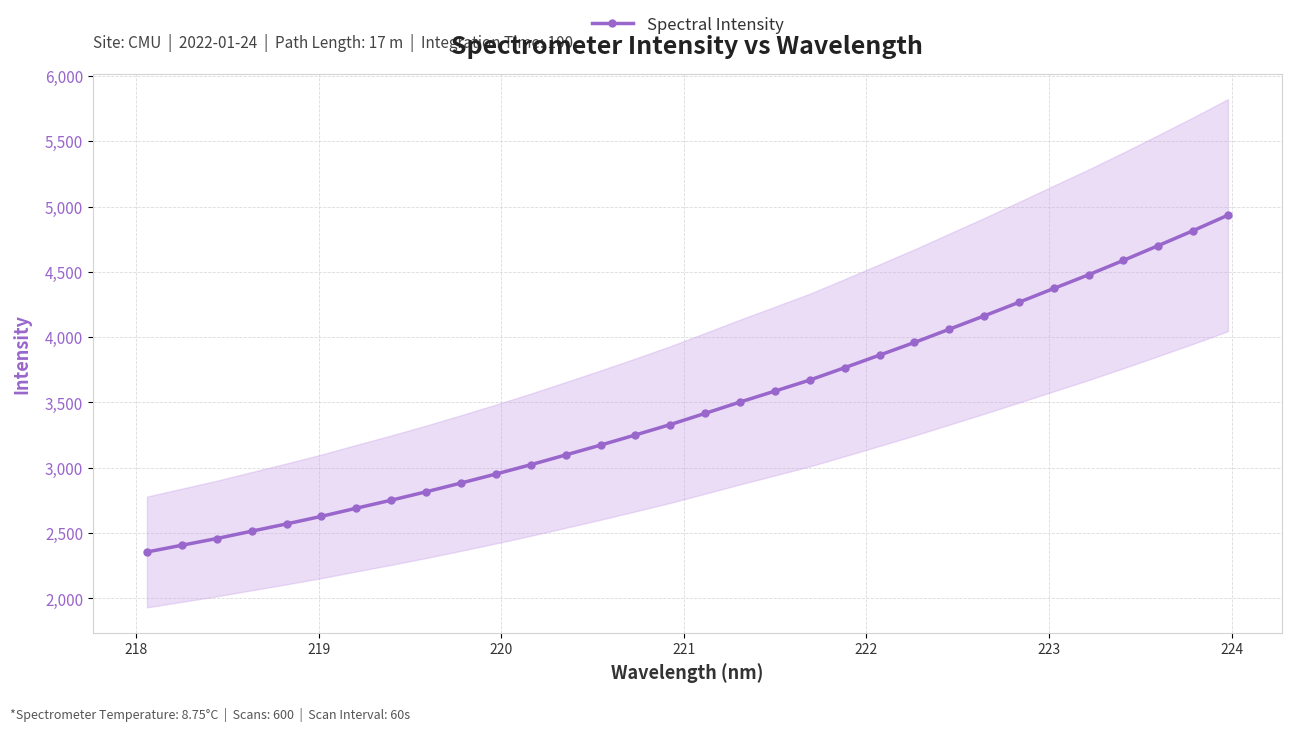

What is the value of the Spectral Intensity point at the 19th from the left?

3587.1